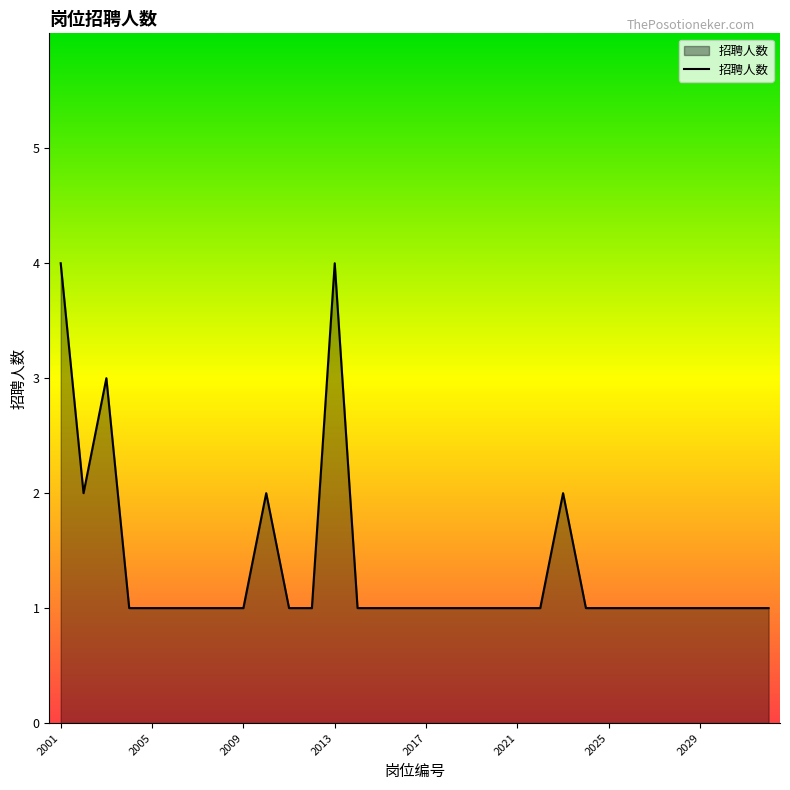

What is the maximum value shown in the chart?

4